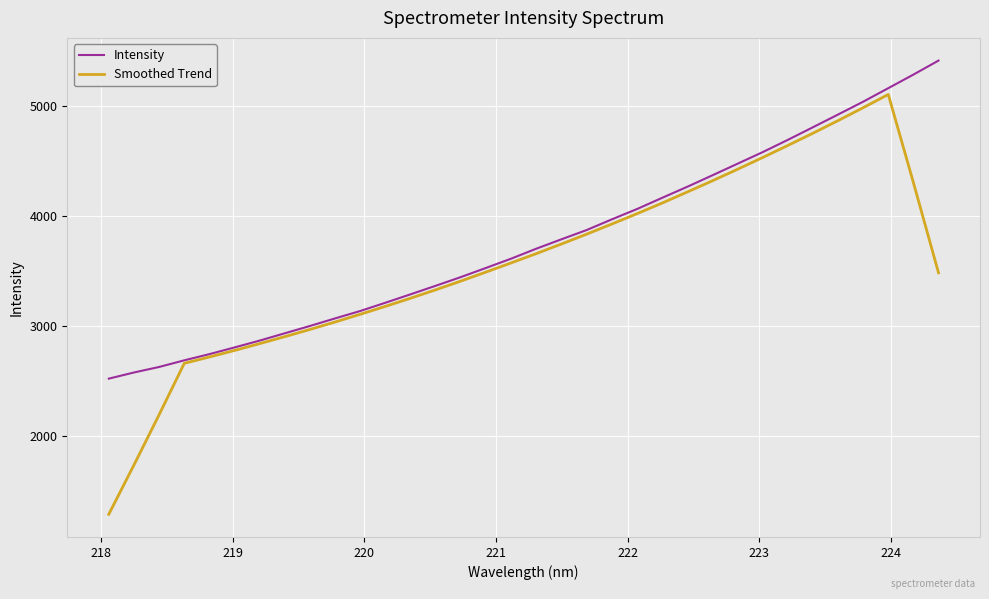

What is the minimum value for Intensity?

2522.4